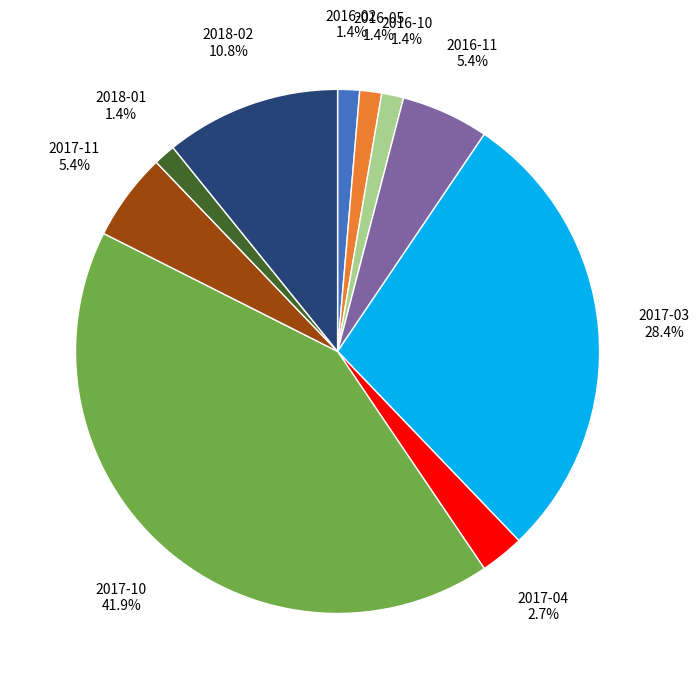

Does 2018-01 represent more than half of the total?

No